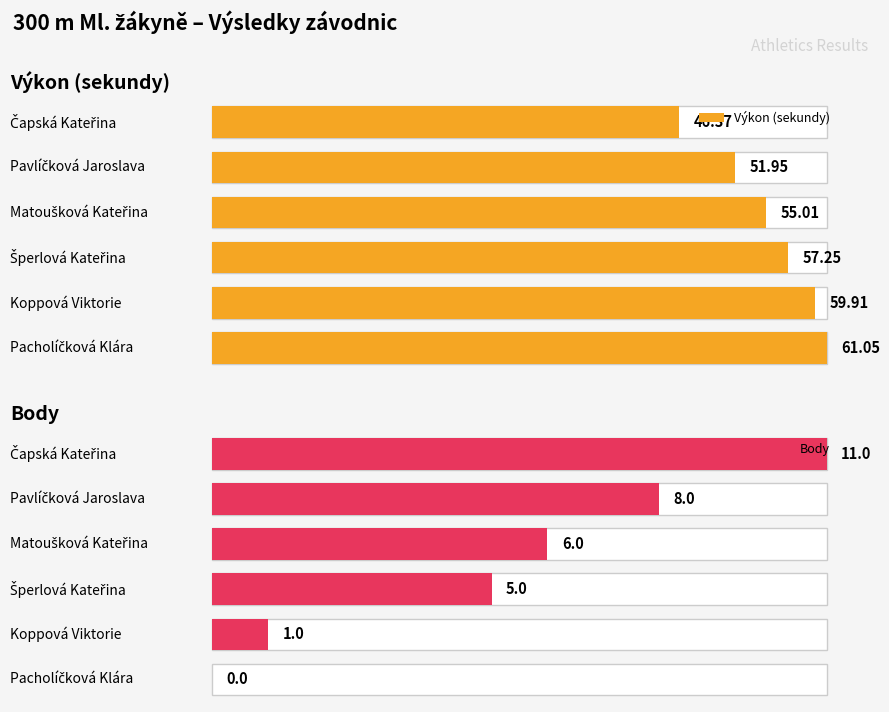

Is it true that Výkon equals 79.9 at Koppová Viktorie?

False